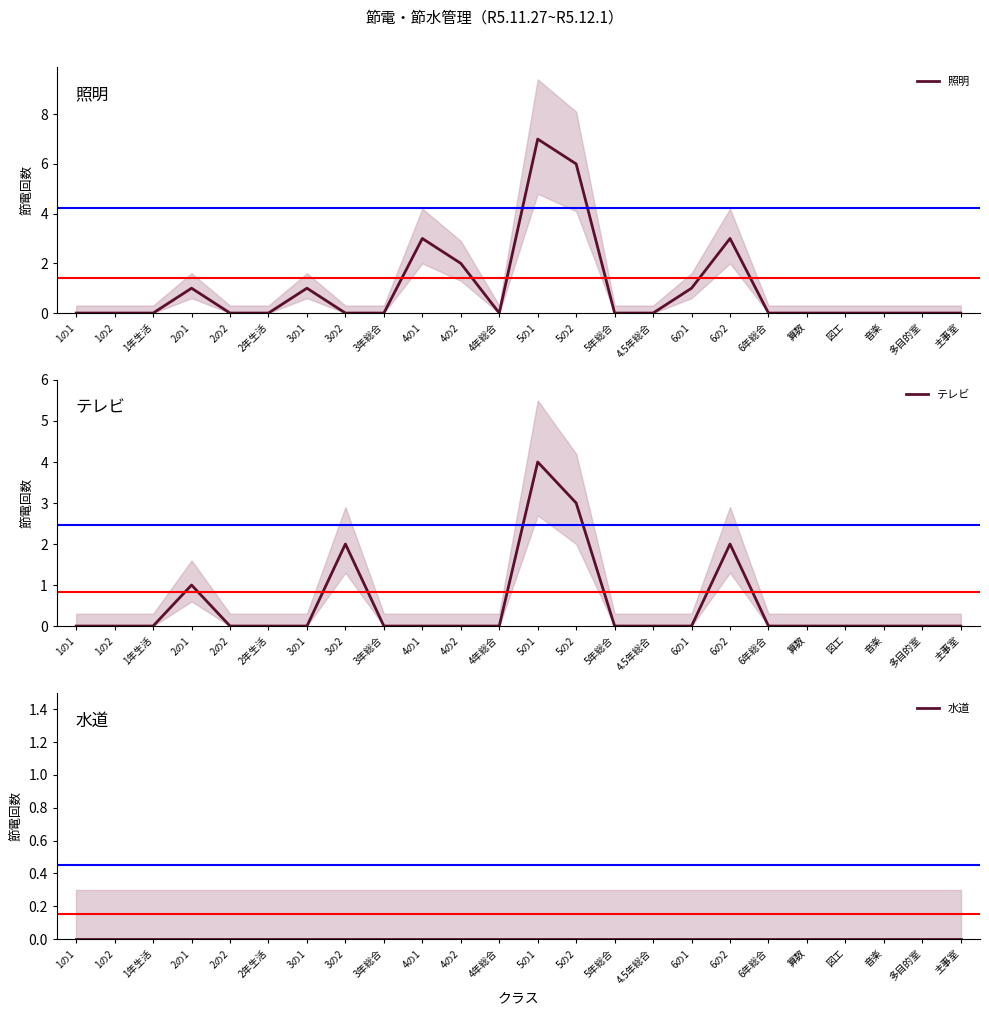

True or false: テレビ has a value of 0 at 4の1.

True